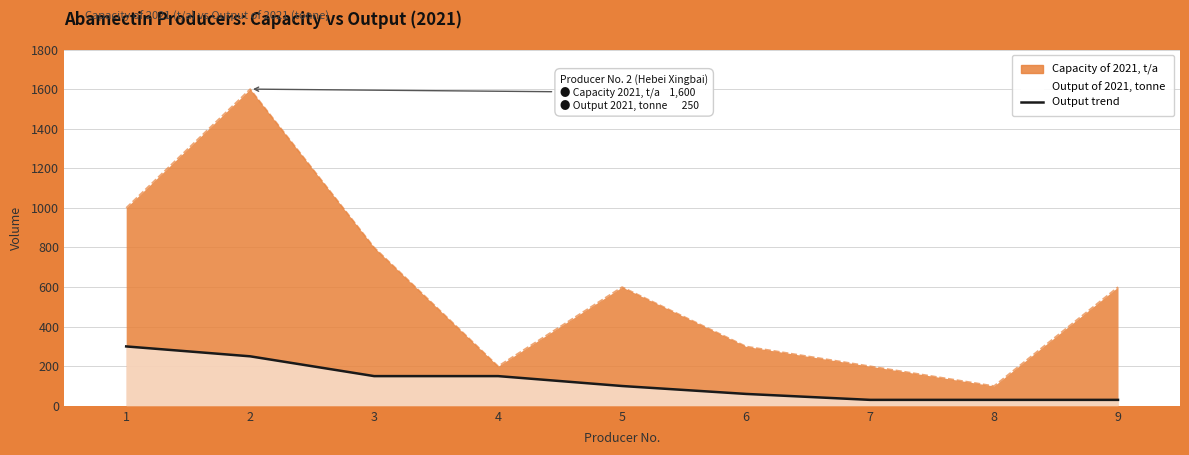

Reading right to left, transcribe all the data shown in this chart.

9=30	8=30	7=30	6=60	5=100	4=150	3=150	2=250	1=300